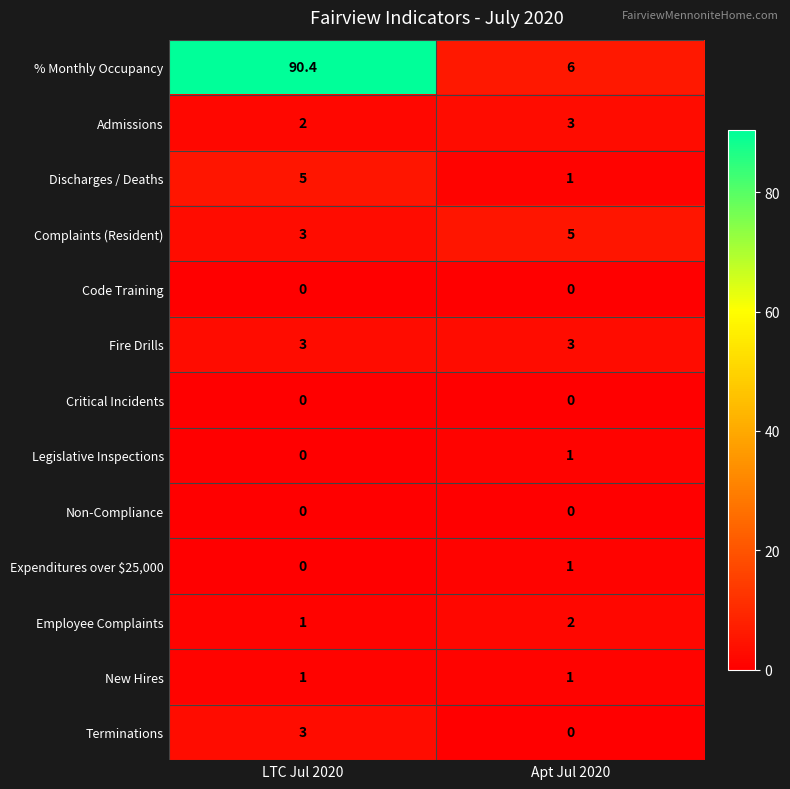

What is the total value across all series at Apt Jul 2020?

23.0